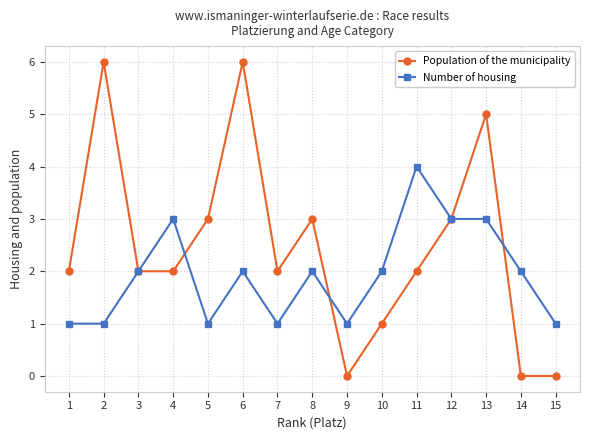

What are all the series names shown in the legend?

Population of the municipality, Number of housing